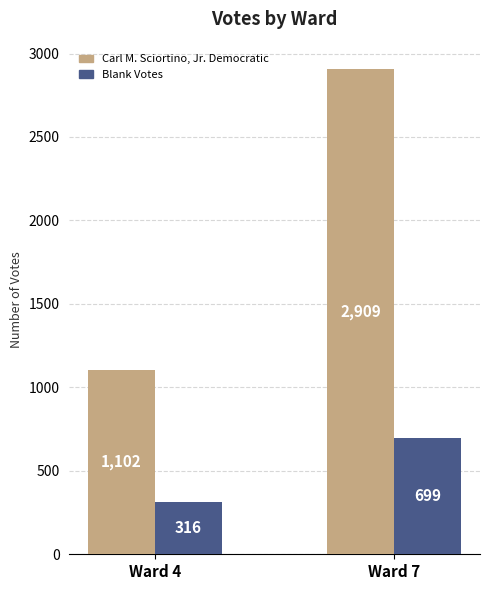

What is the total value across all series at Ward 7?

3608